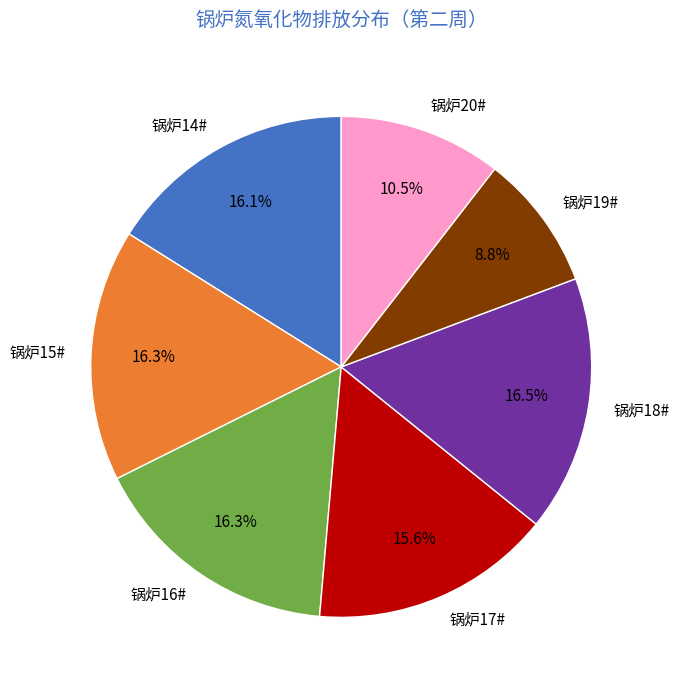

What is the ratio of the value at 锅炉20# to the value at 锅炉14#?

0.7